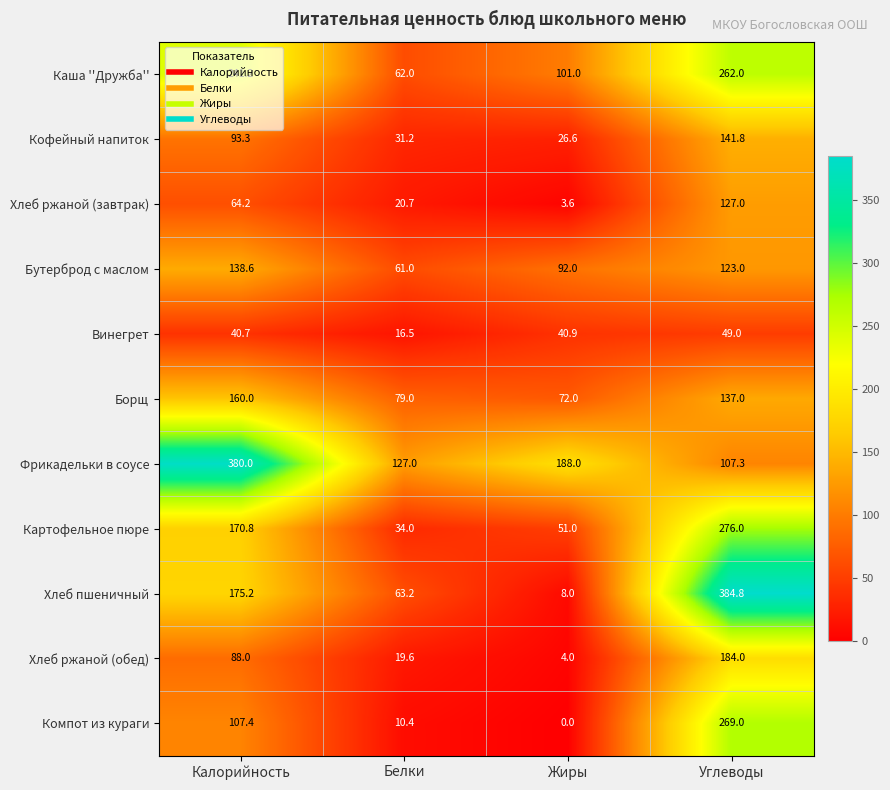

At Белки, list the series in order from smallest to largest.

Компот из кураги, Винегрет, Хлеб ржаной (обед), Хлеб ржаной (завтрак), Кофейный напиток, Картофельное пюре, Бутерброд с маслом, Каша ''Дружба'', Хлеб пшеничный, Борщ, Фрикадельки в соусе